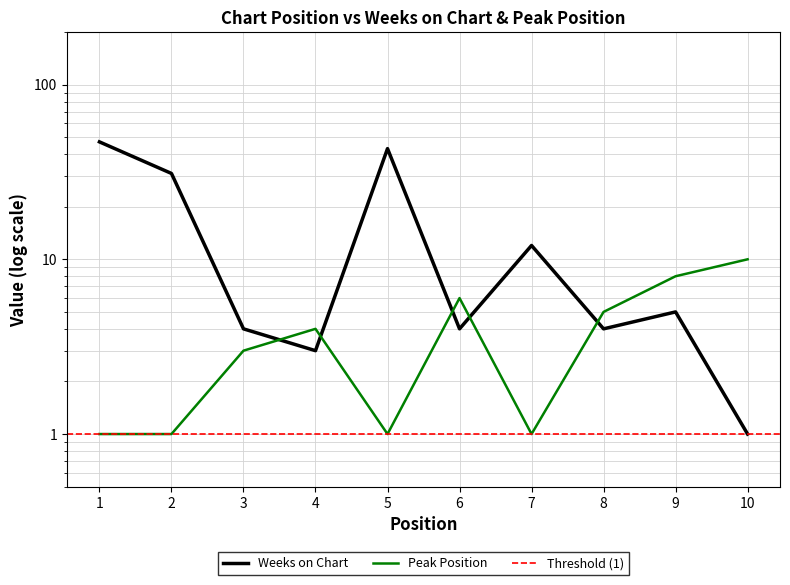

How many values in the Peak Position series are below 4?

5